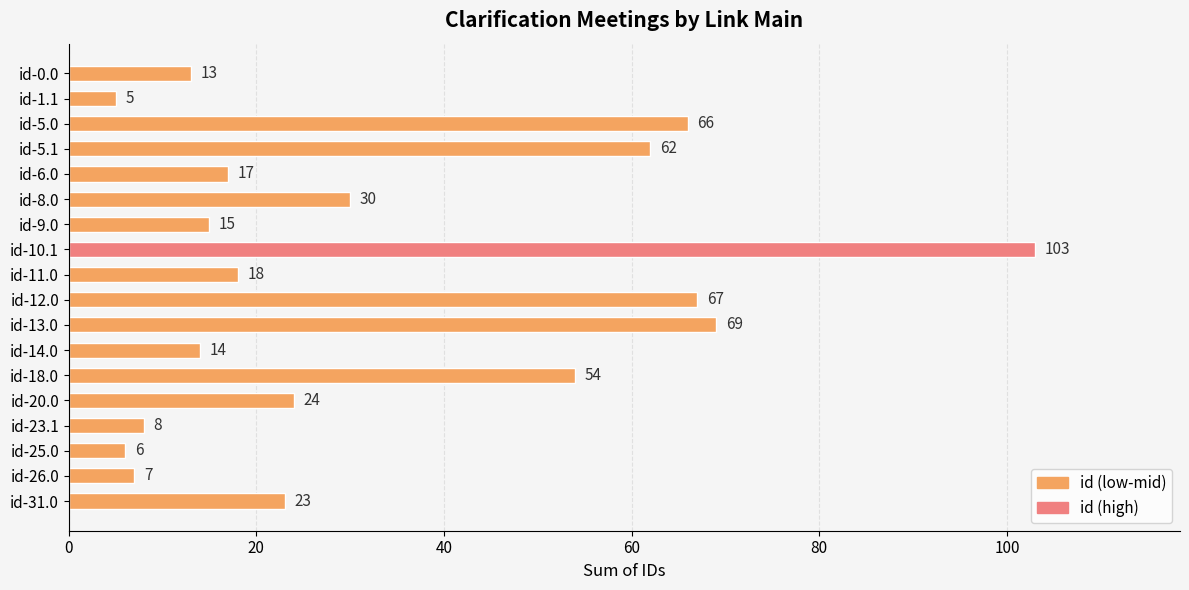

What is the sum of all values?

601